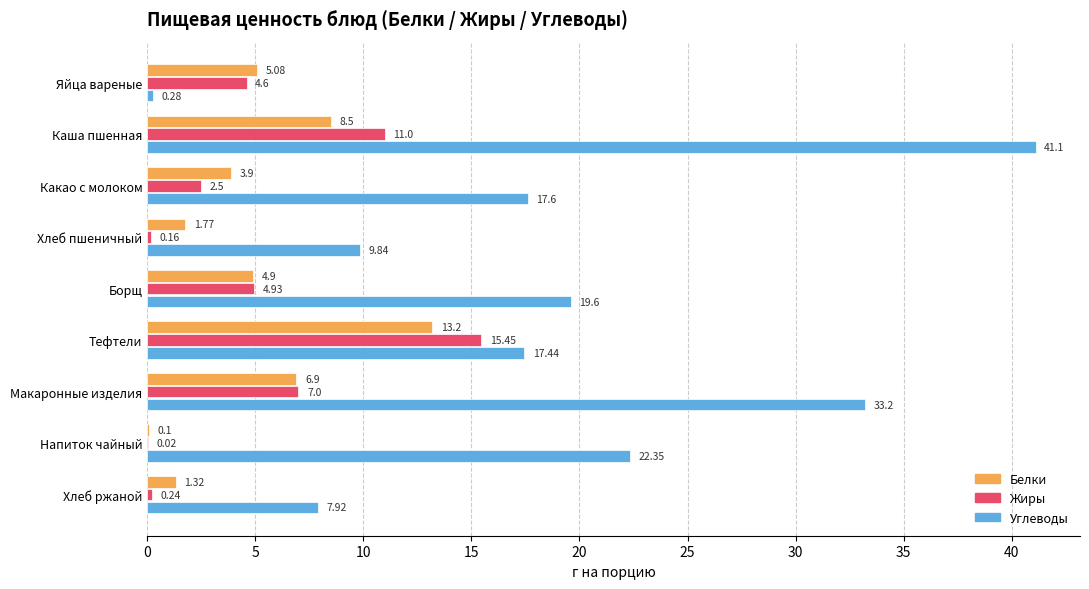

Which series has the largest range (max minus min)?

Углеводы